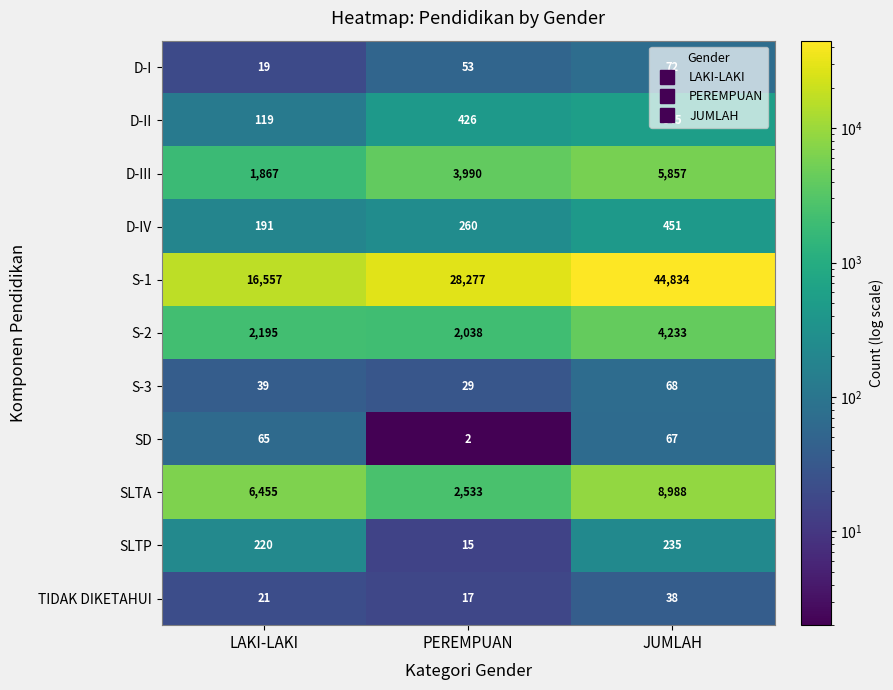

How many data points does each series have?

3